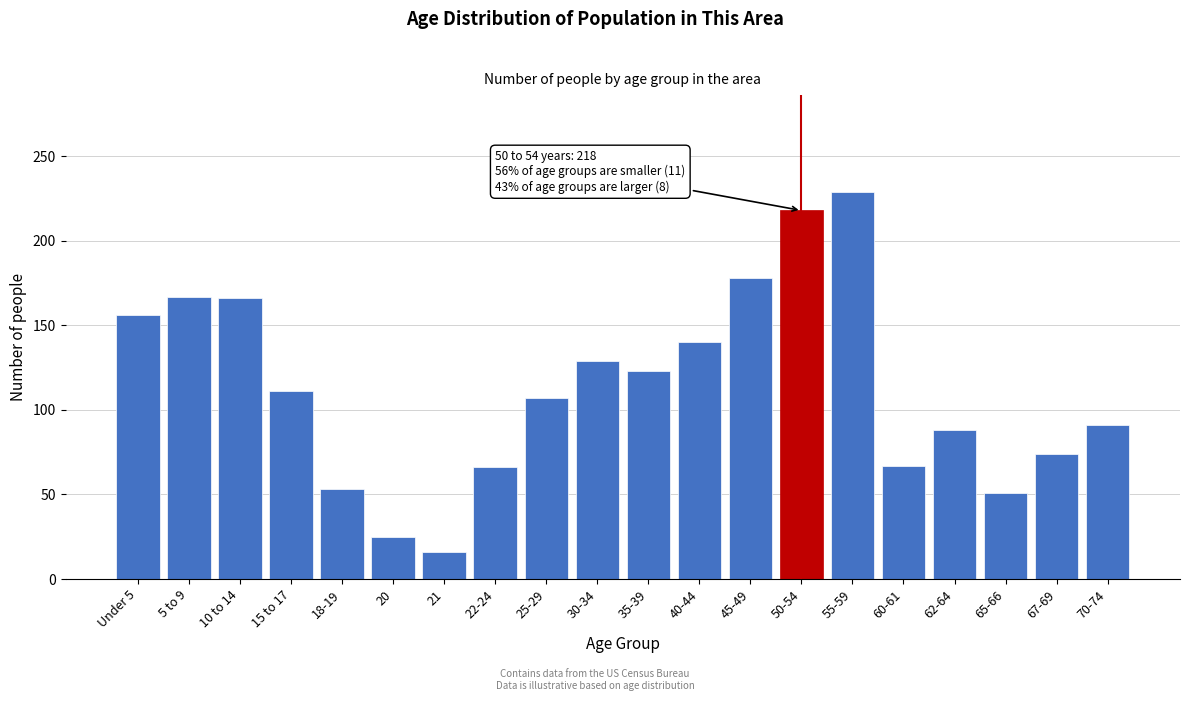

The chart shows a value of 84 at 40-44. True or false?

False